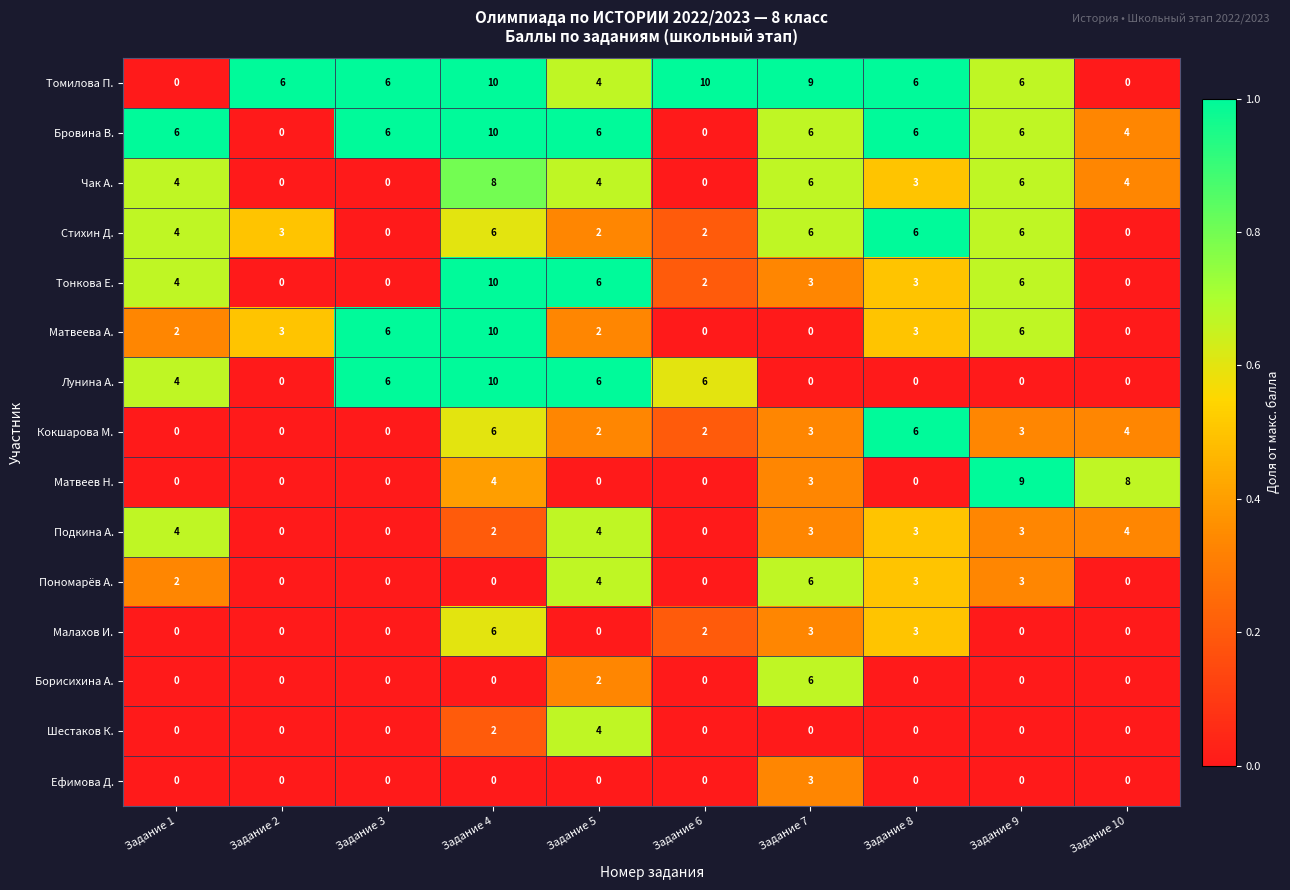

What is the highest value of the Томилова П. series?

10